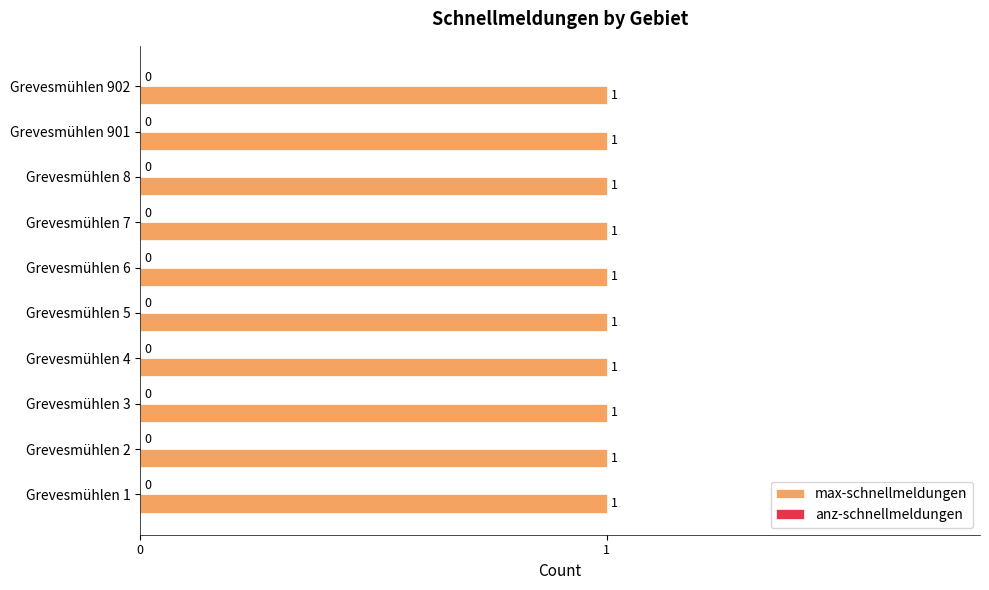

Rank the series by their maximum value, from highest to lowest.

max-schnellmeldungen, anz-schnellmeldungen